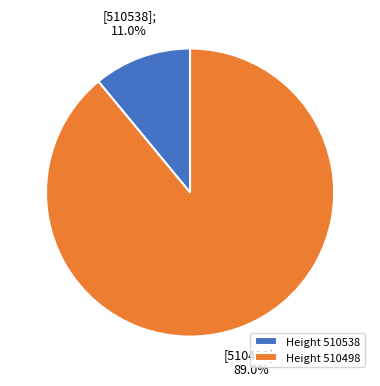

Between Height 510538 and Height 510498, which is larger?

Height 510498